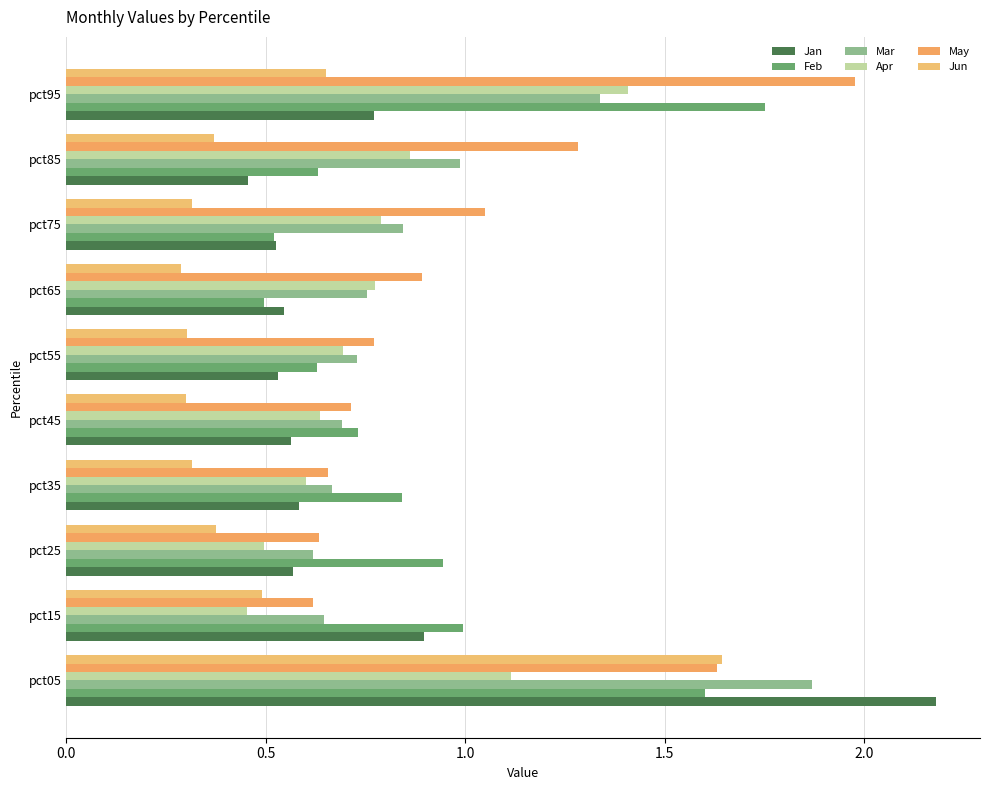

How many data points does each series have?

10